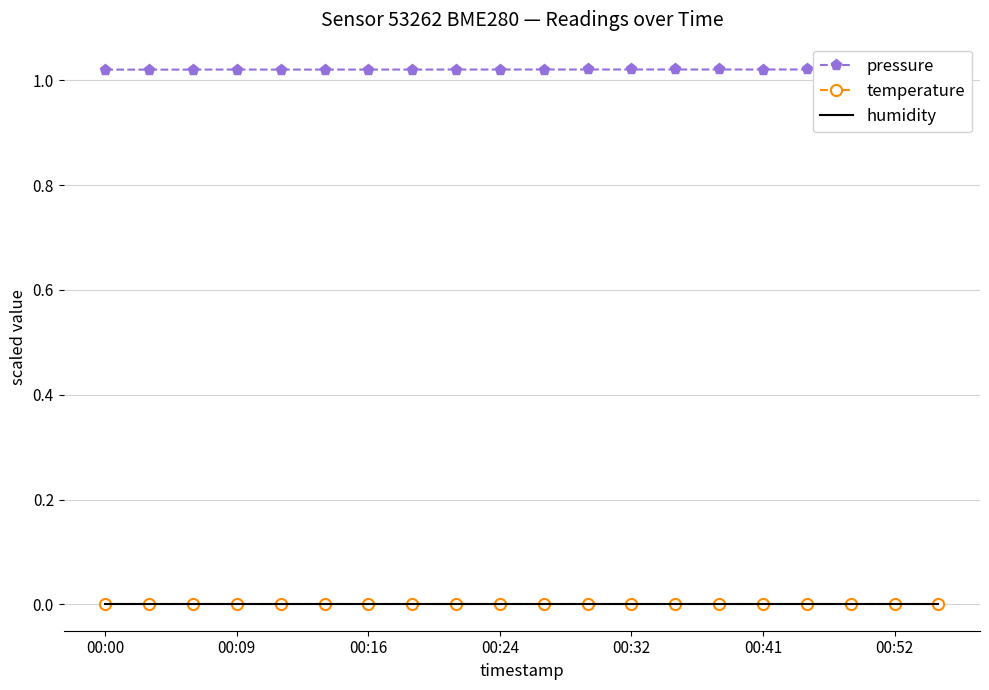

At which label does humidity reach its minimum?

00:00